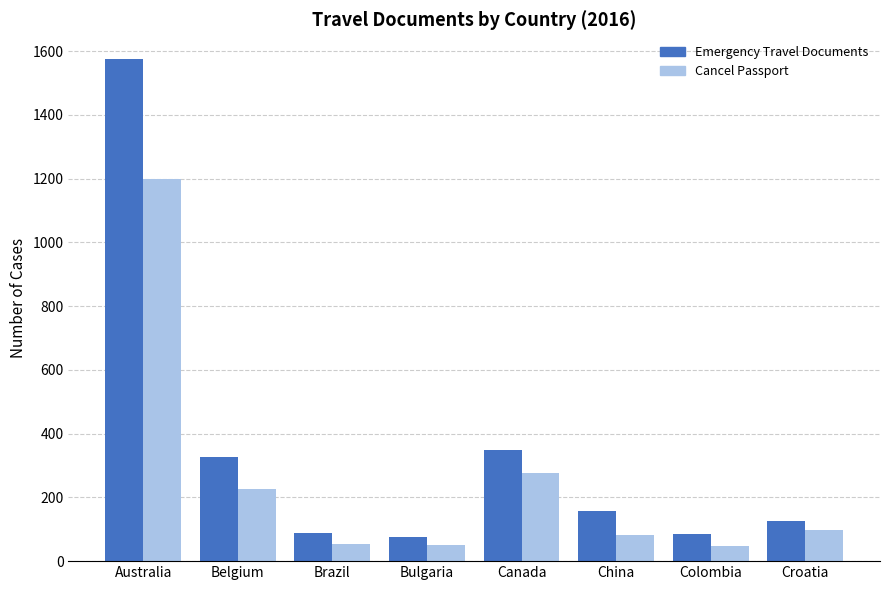

Is the value of Emergency Travel Documents at Croatia greater than the value of Cancel Passport at Brazil?

Yes